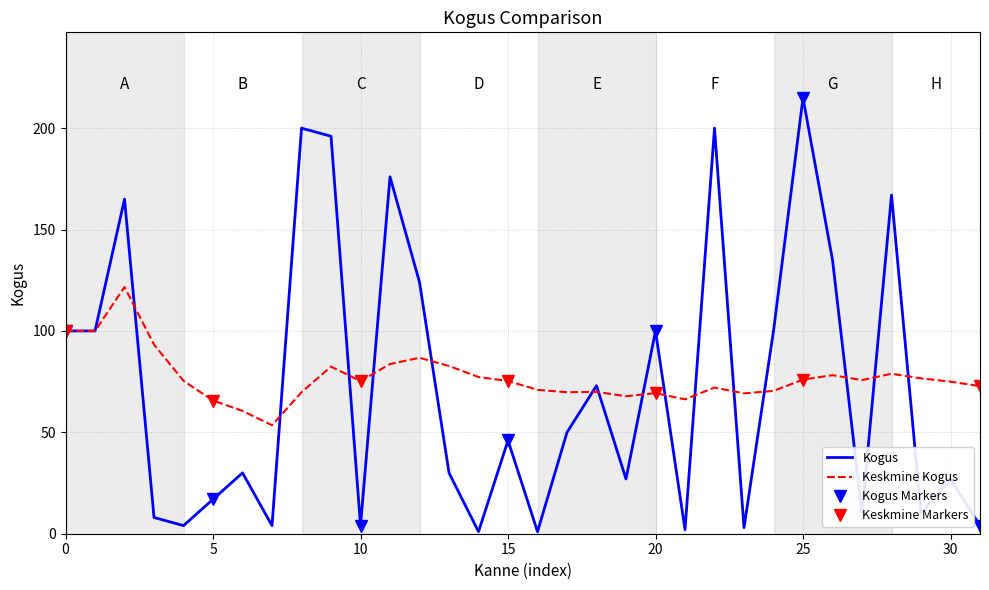

What is the value of the 8th point from the left?

4